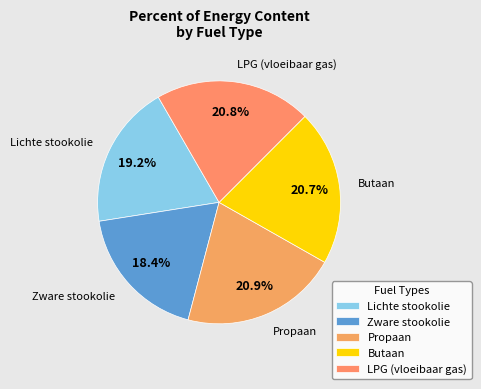

Combined, what portion of the pie is Zware stookolie and Lichte stookolie?

37.6%